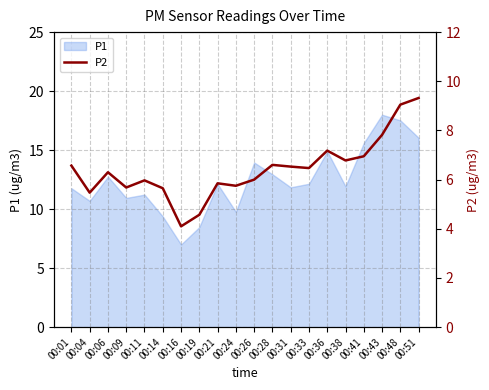

Where is the data nearest to the value 6?

00:26